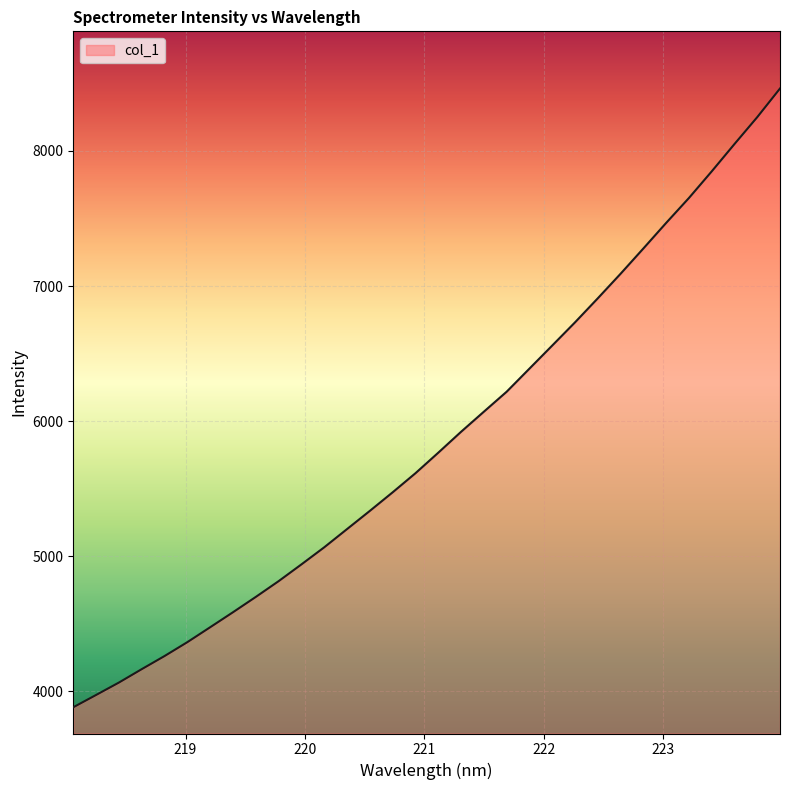

What is the smallest value displayed?

3882.7